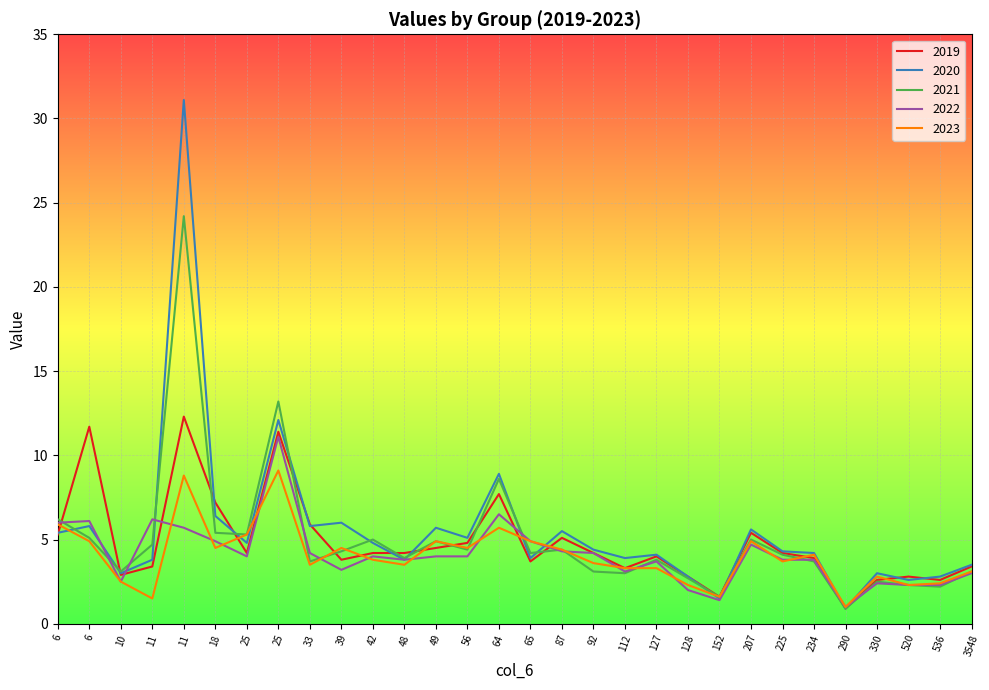

What is the sum of the 2023 values at 48 and 56?

8.0